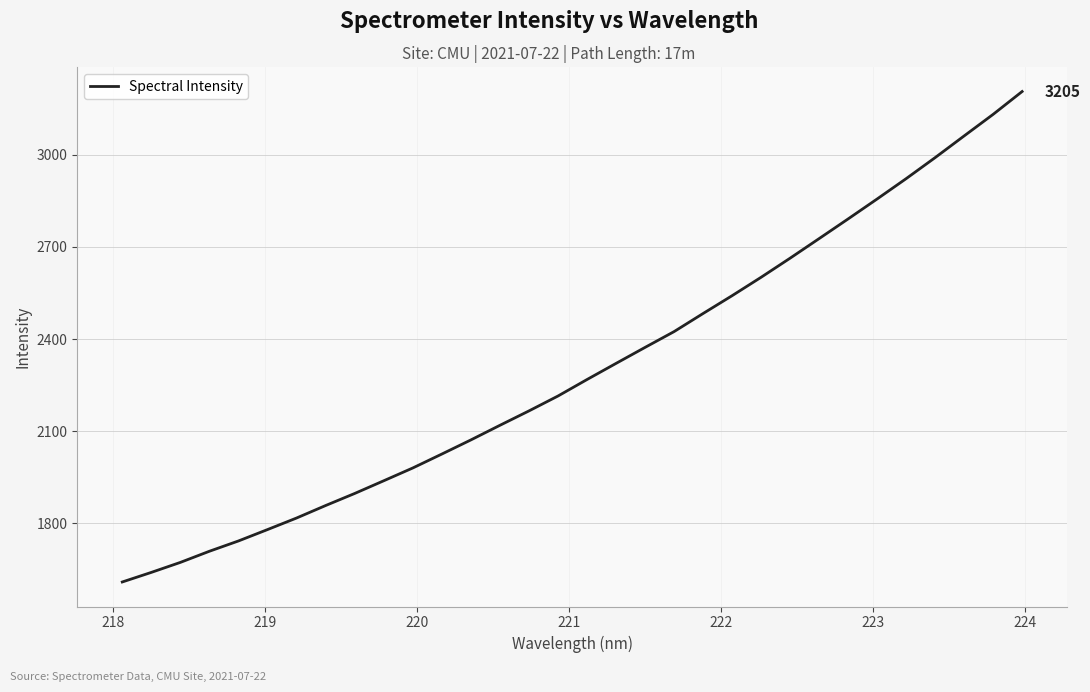

What is the difference between the maximum and minimum values?

1595.9